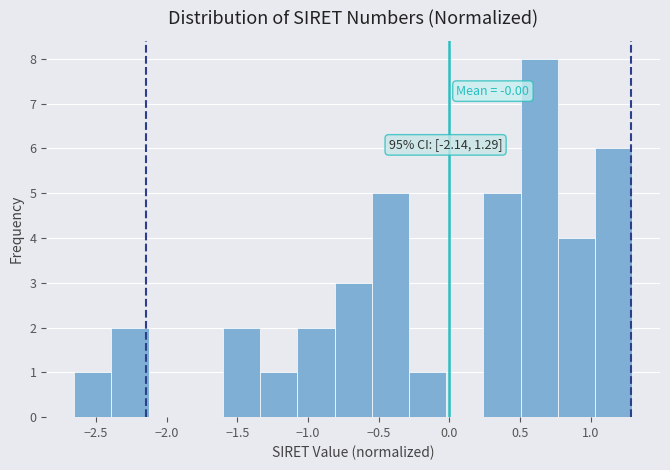

Which range on the x-axis has the tallest bar?

0.50 to 0.75